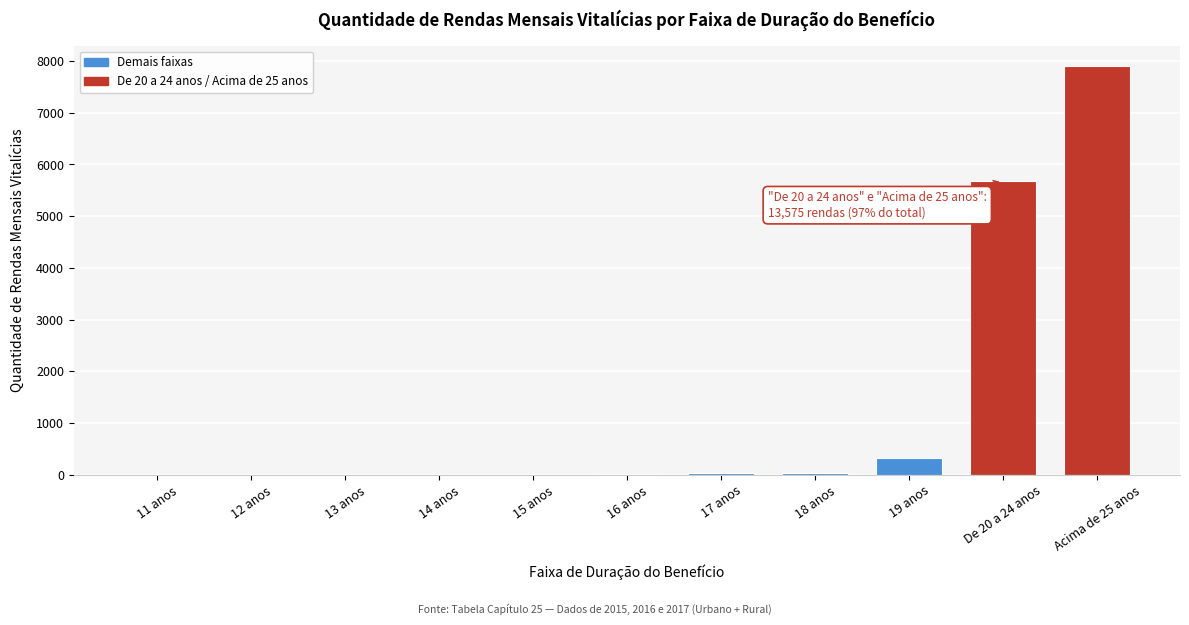

What is the change in value from 19 anos to De 20 a 24 anos?

+5349